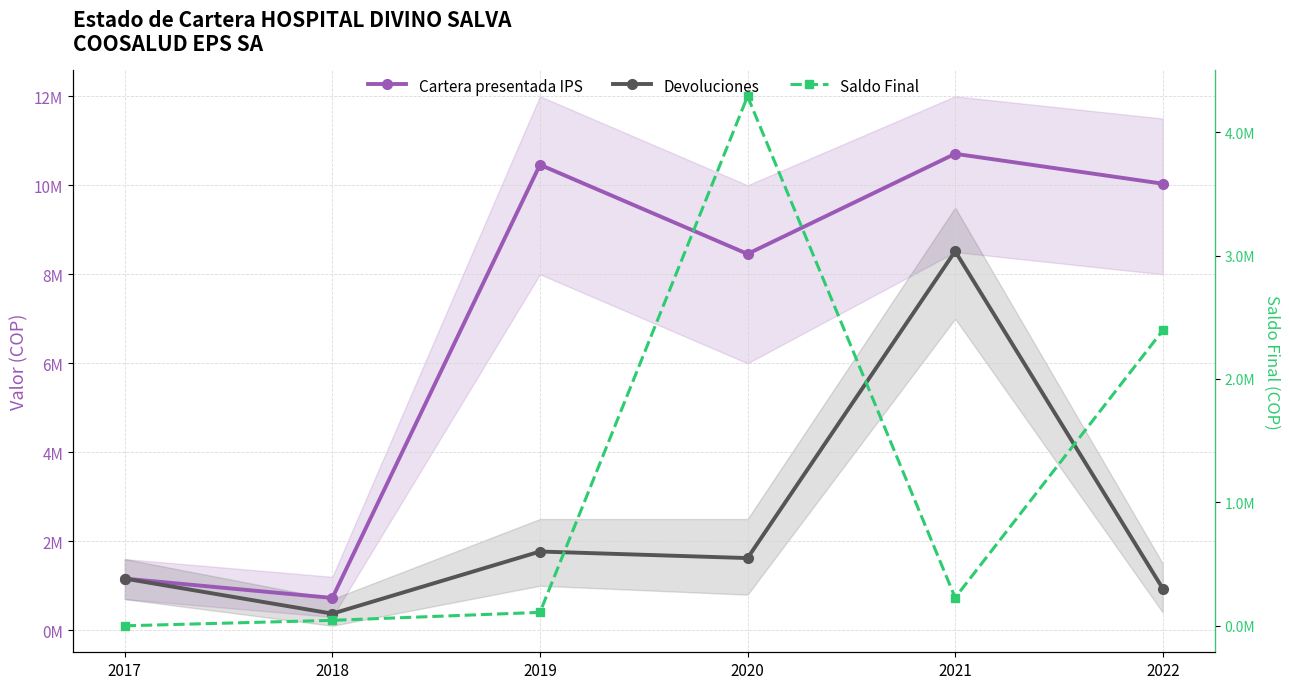

True or false: Devoluciones and Cartera presentada IPS intersect in this chart.

False